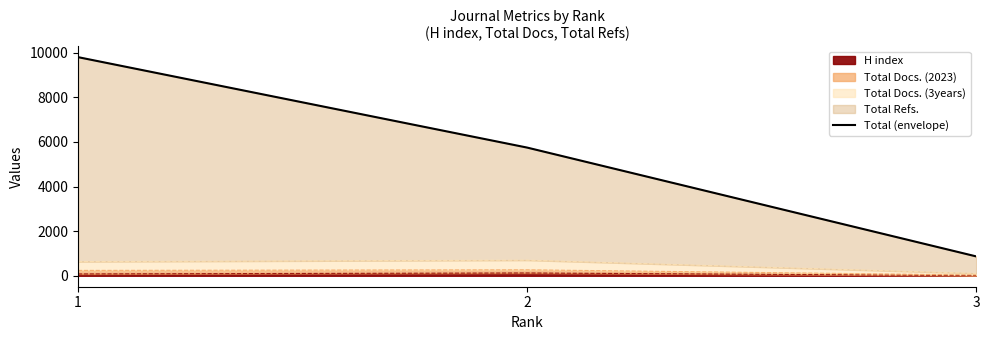

What is the change in value from 1 to 2?

-4053